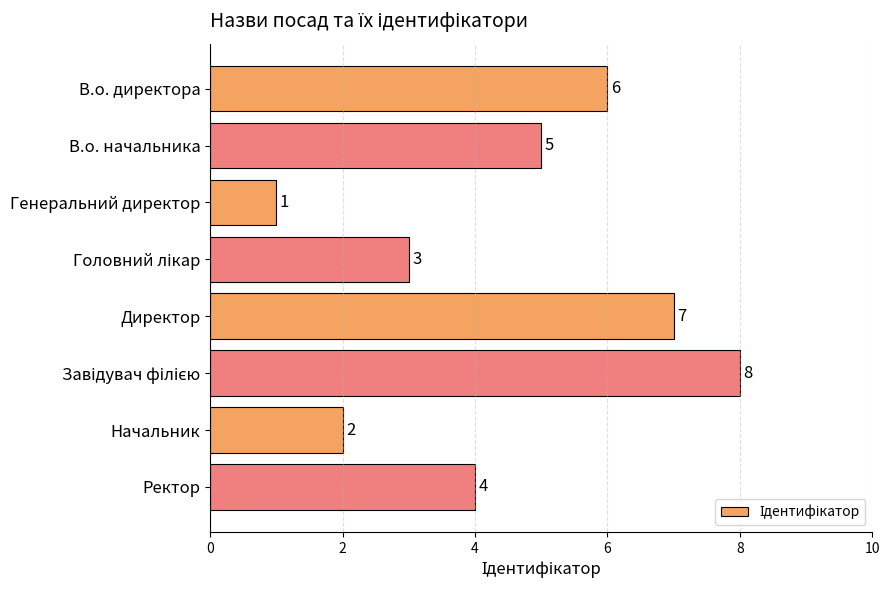

What is the value of the 1st bar from the top?

6